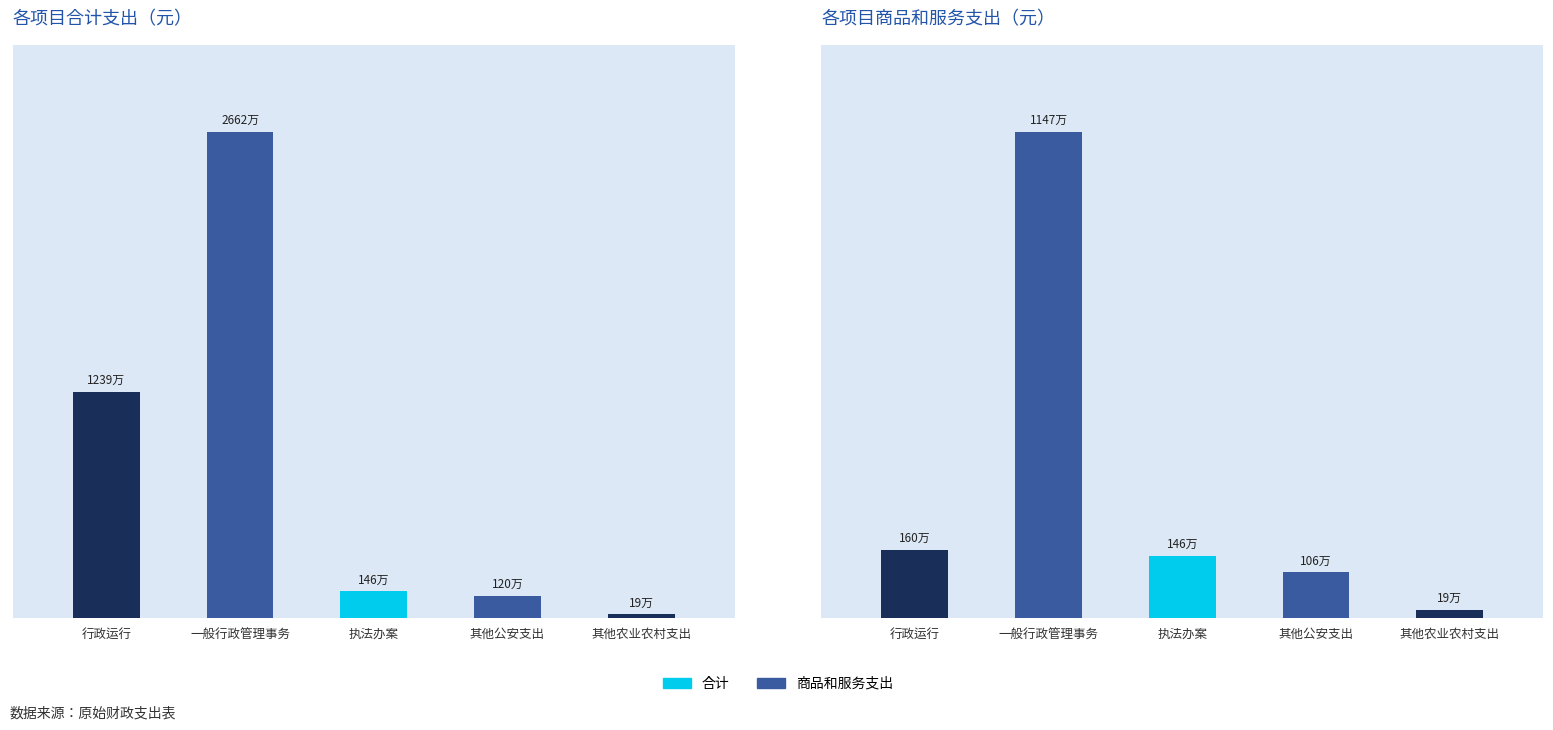

What value does the 商品和服务支出 series have at 一般行政管理事务?

11468691.0